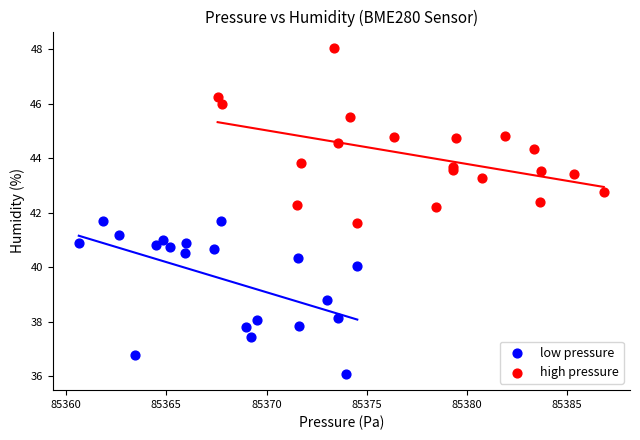

Which series reaches the maximum Y coordinate?

high pressure